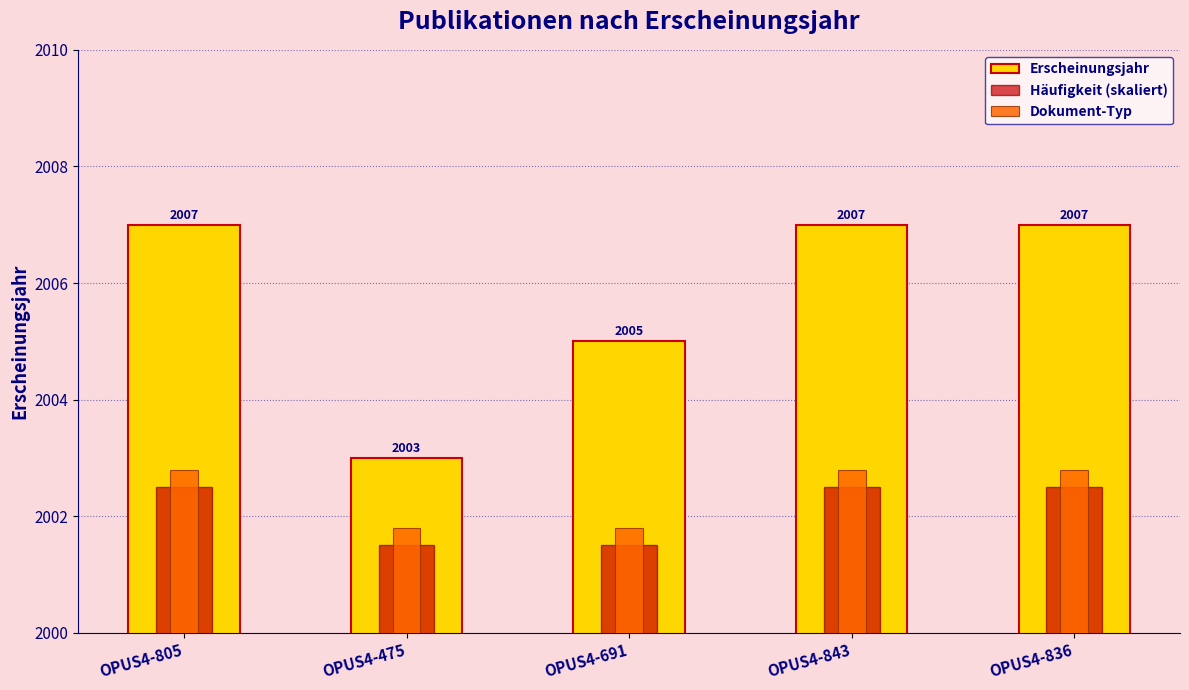

Reading right to left, transcribe all the data shown in this chart.

Erscheinungsjahr: 2007.0	2007.0	2005.0	2003.0	2007.0
Häufigkeit (skaliert): 2002.5	2002.5	2001.5	2001.5	2002.5
Dokument-Typ: 2002.8	2002.8	2001.8	2001.8	2002.8